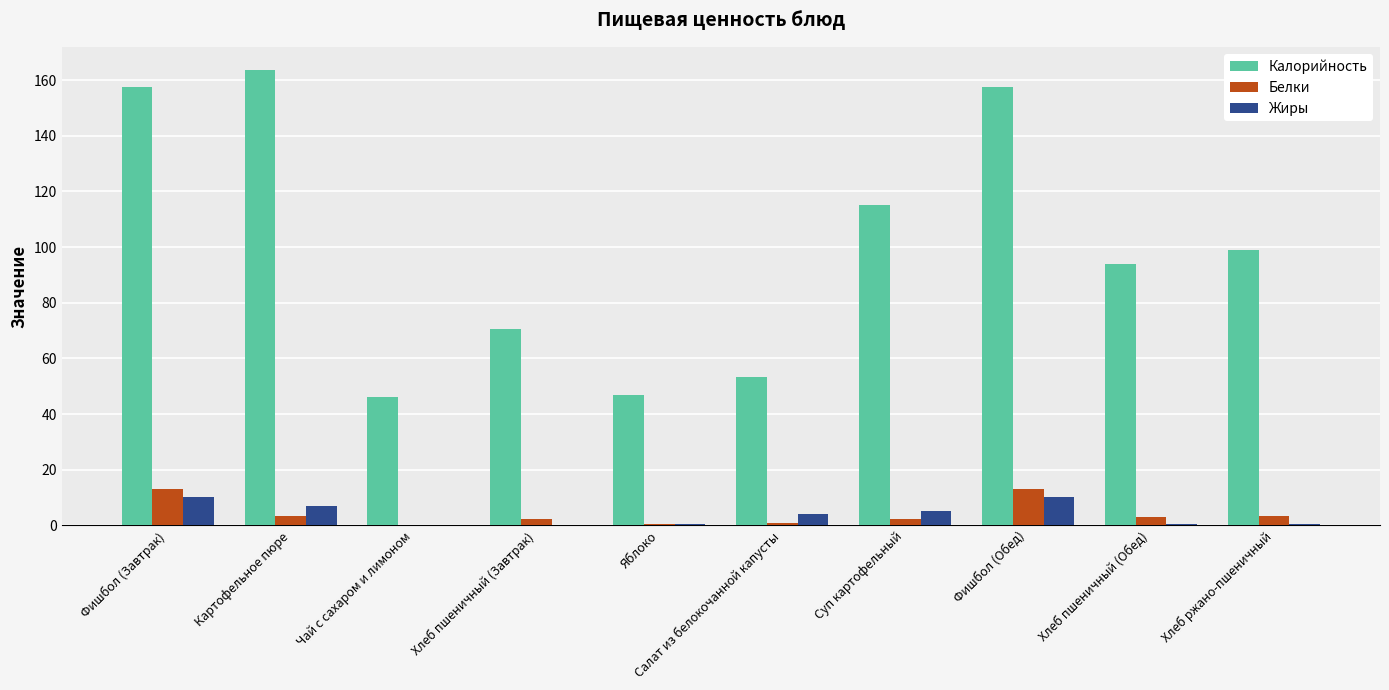

Which series has the largest total across all categories?

Калорийность